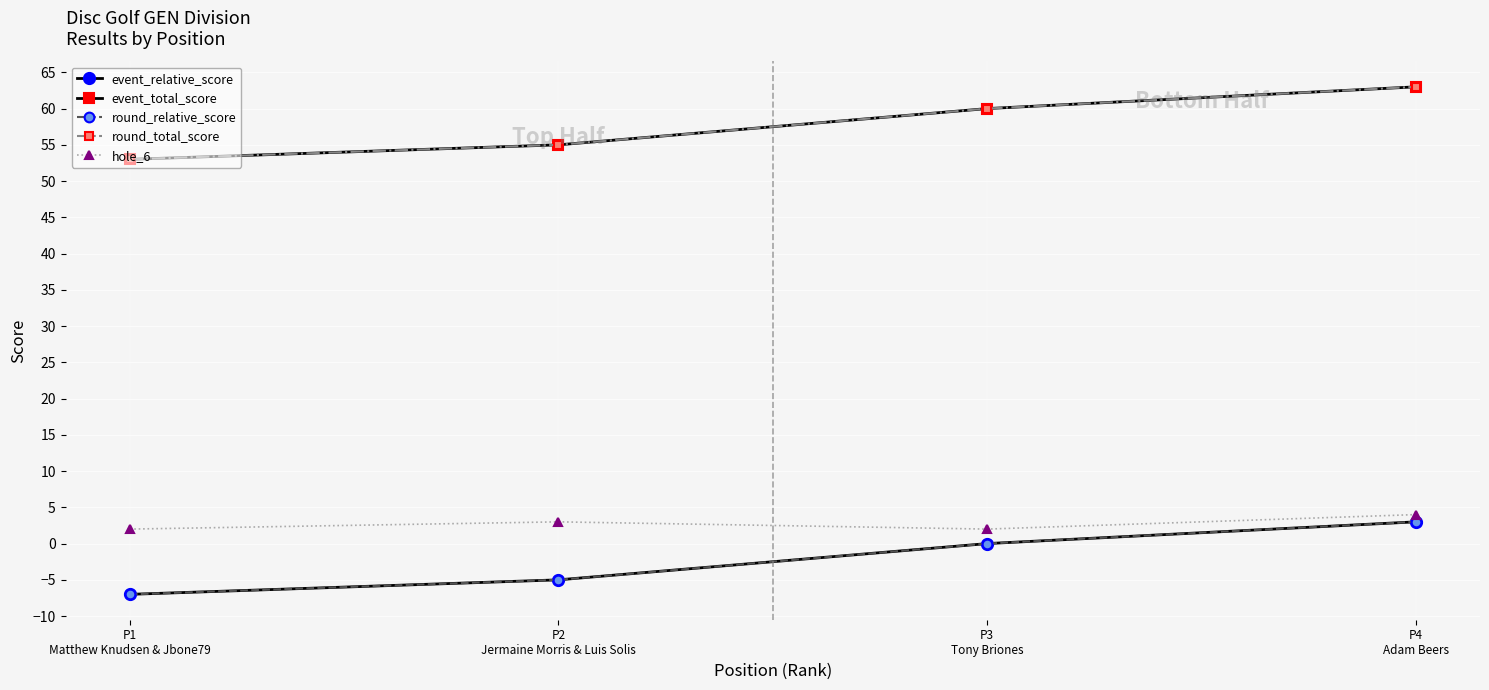

Reading left to right, what are all the values shown in this chart?

event_relative_score: P1
Matthew Knudsen & Jbone79=-7	P2
Jermaine Morris & Luis Solis=-5	P3
Tony Briones=0	P4
Adam Beers=3
event_total_score: P1
Matthew Knudsen & Jbone79=53	P2
Jermaine Morris & Luis Solis=55	P3
Tony Briones=60	P4
Adam Beers=63
round_relative_score: P1
Matthew Knudsen & Jbone79=-7	P2
Jermaine Morris & Luis Solis=-5	P3
Tony Briones=0	P4
Adam Beers=3
round_total_score: P1
Matthew Knudsen & Jbone79=53	P2
Jermaine Morris & Luis Solis=55	P3
Tony Briones=60	P4
Adam Beers=63
hole_6: P1
Matthew Knudsen & Jbone79=2	P2
Jermaine Morris & Luis Solis=3	P3
Tony Briones=2	P4
Adam Beers=4